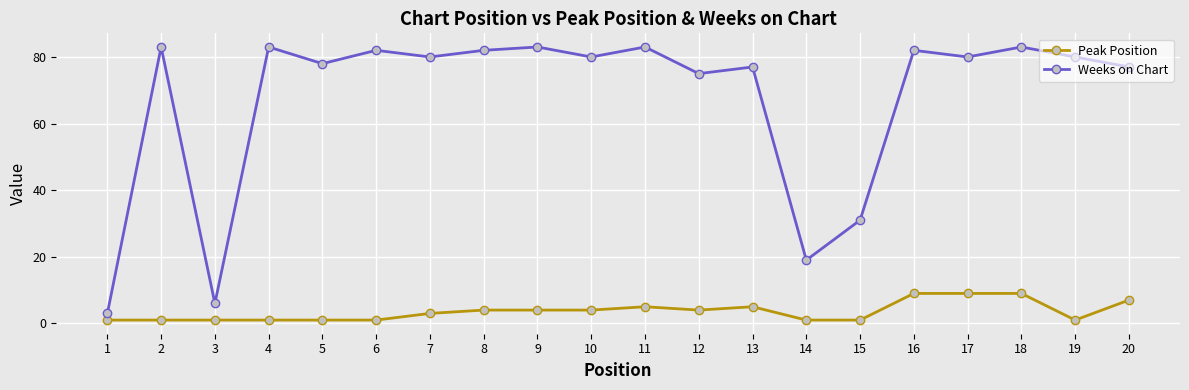

Where is the first local minimum for Weeks on Chart?

3